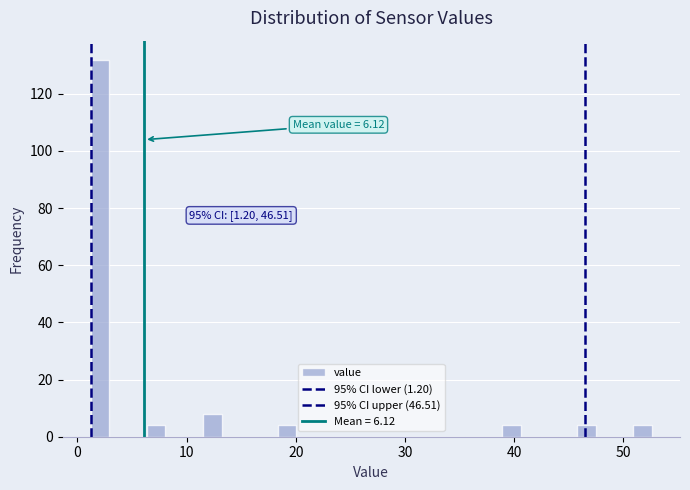

Read against the x-axis, roughly where is the centre of the tallest bar?

2